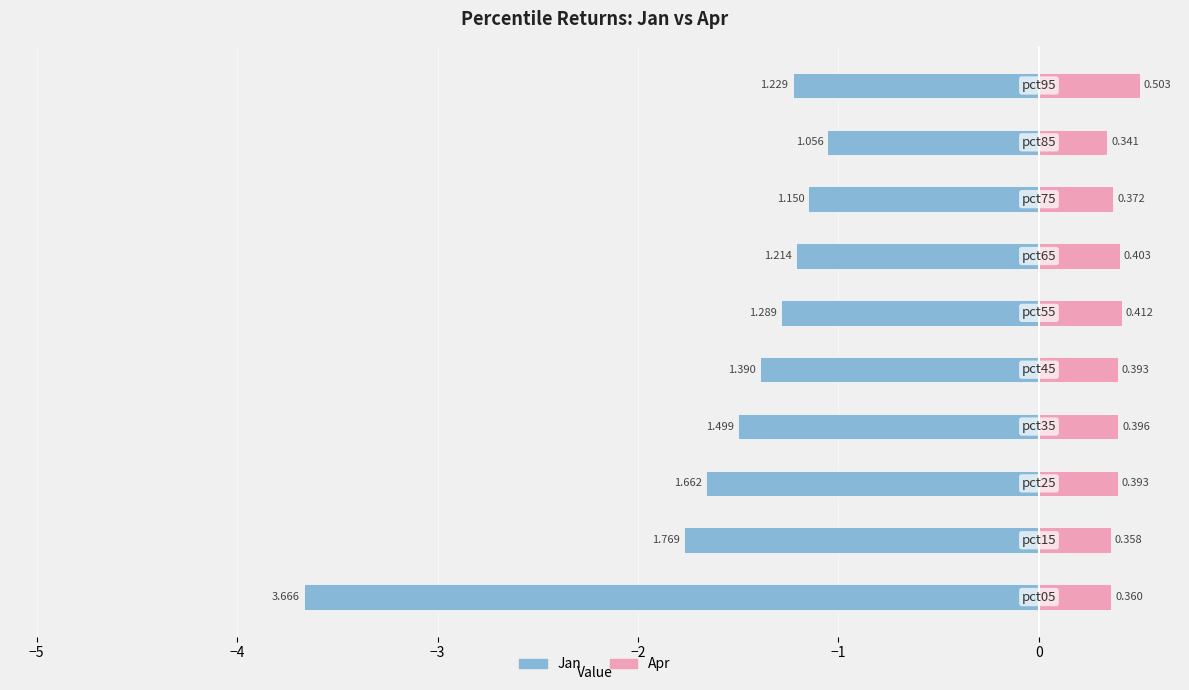

Between 1 and 8, which series saw the biggest shift?

Jan